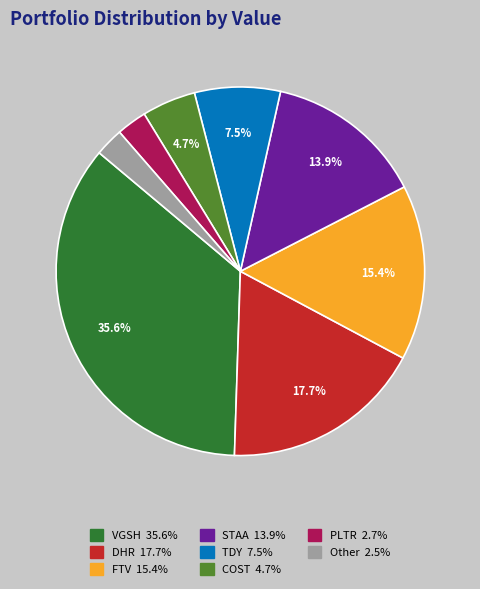

Does any single category account for the majority?

No